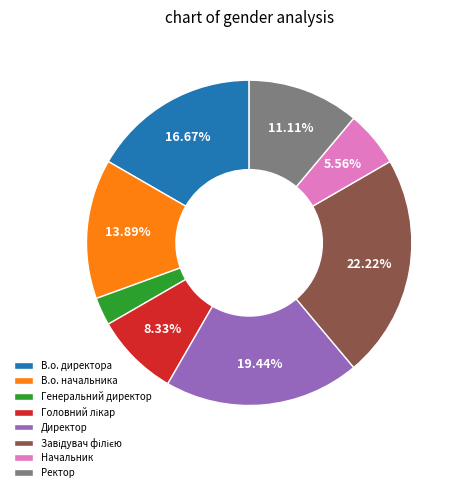

What percentage is the В.о. директора slice, to the nearest percent?

17%